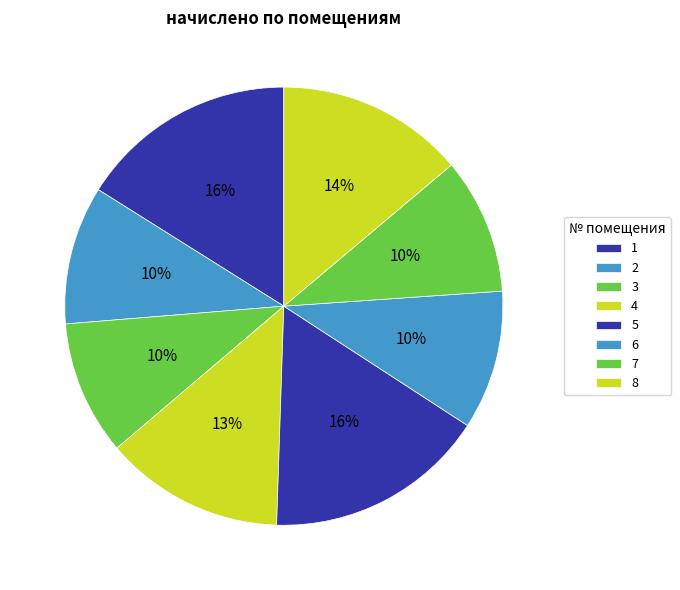

True or false: 2 accounts for 23% of the total.

False